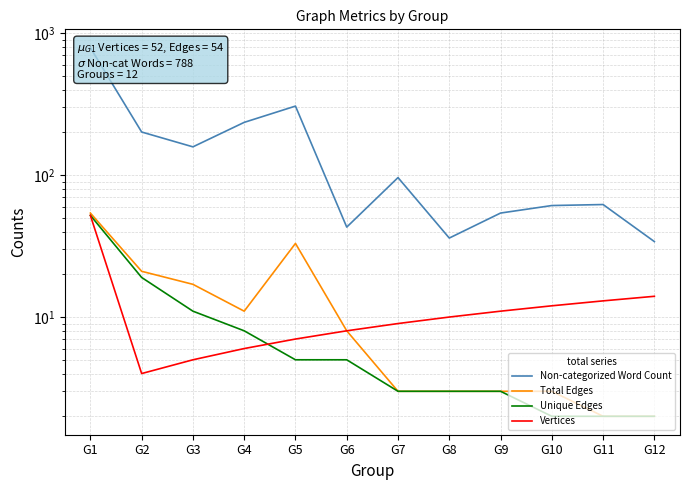

Reading left to right, extract all data points from this chart.

Non-categorized Word Count: 788	201	158	235	306	43	96	36	54	61	62	34
Total Edges: 54	21	17	11	33	8	3	3	3	3	2	2
Unique Edges: 52	19	11	8	5	5	3	3	3	2	2	2
Vertices: 52	4	5	6	7	8	9	10	11	12	13	14